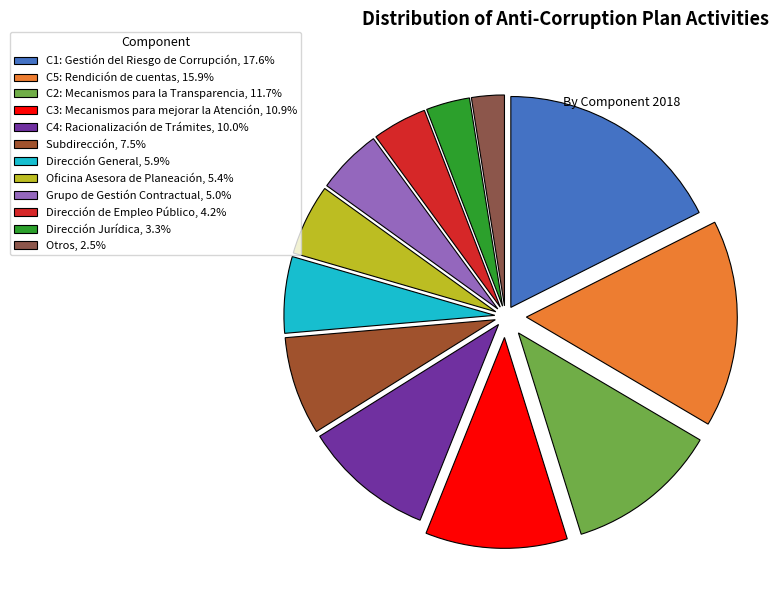

How many slices are in this pie chart?

12